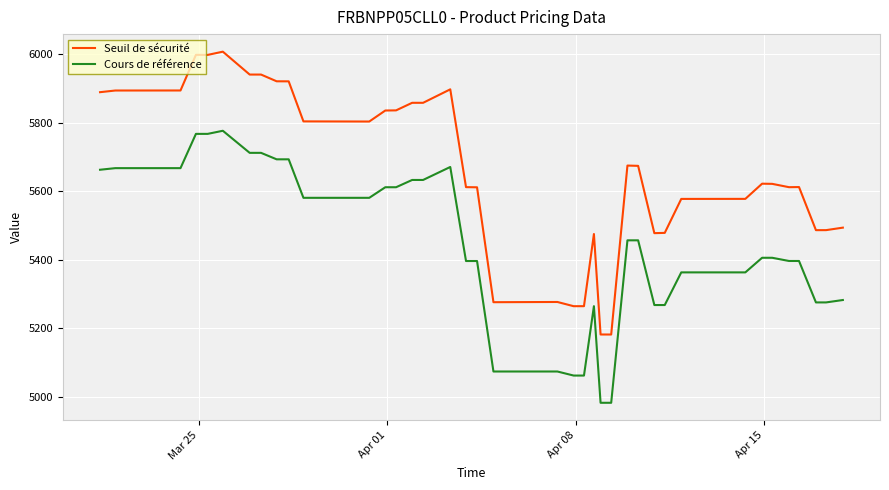

Which series has the largest range (max minus min)?

Seuil de sécurité